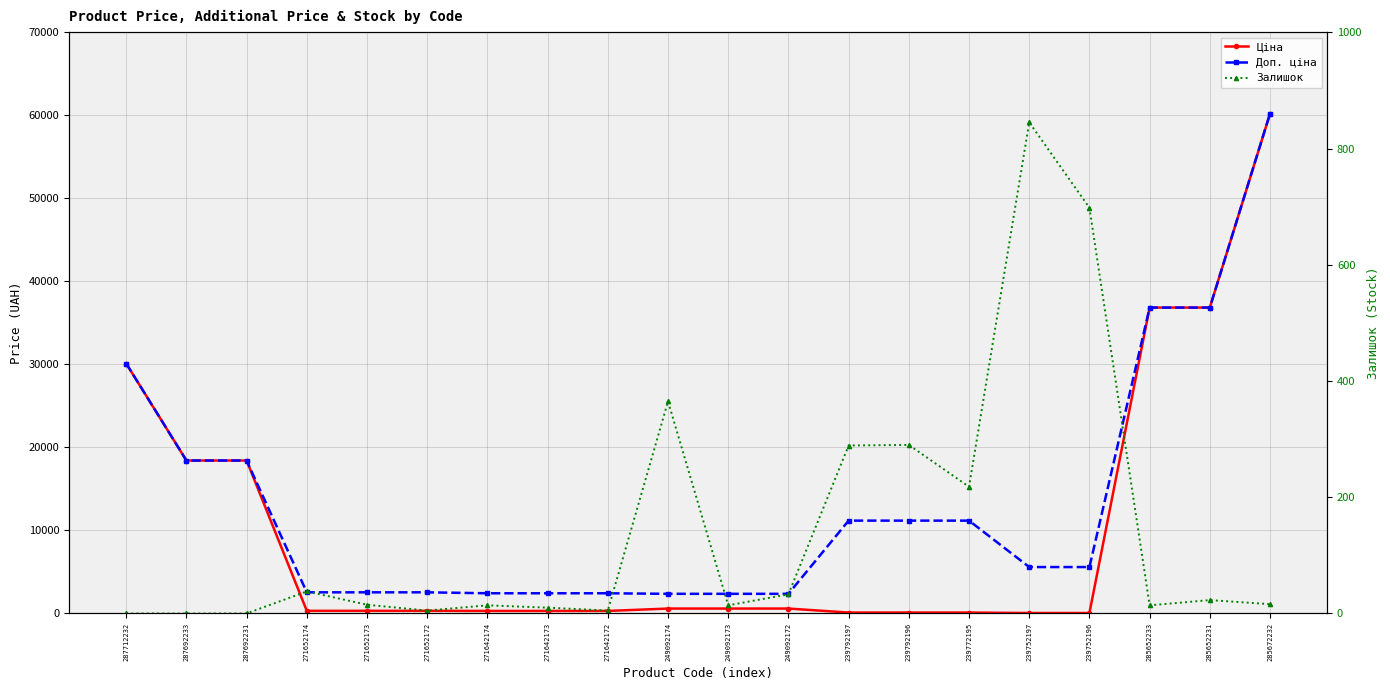

True or false: Ціна and Доп. ціна intersect in this chart.

False